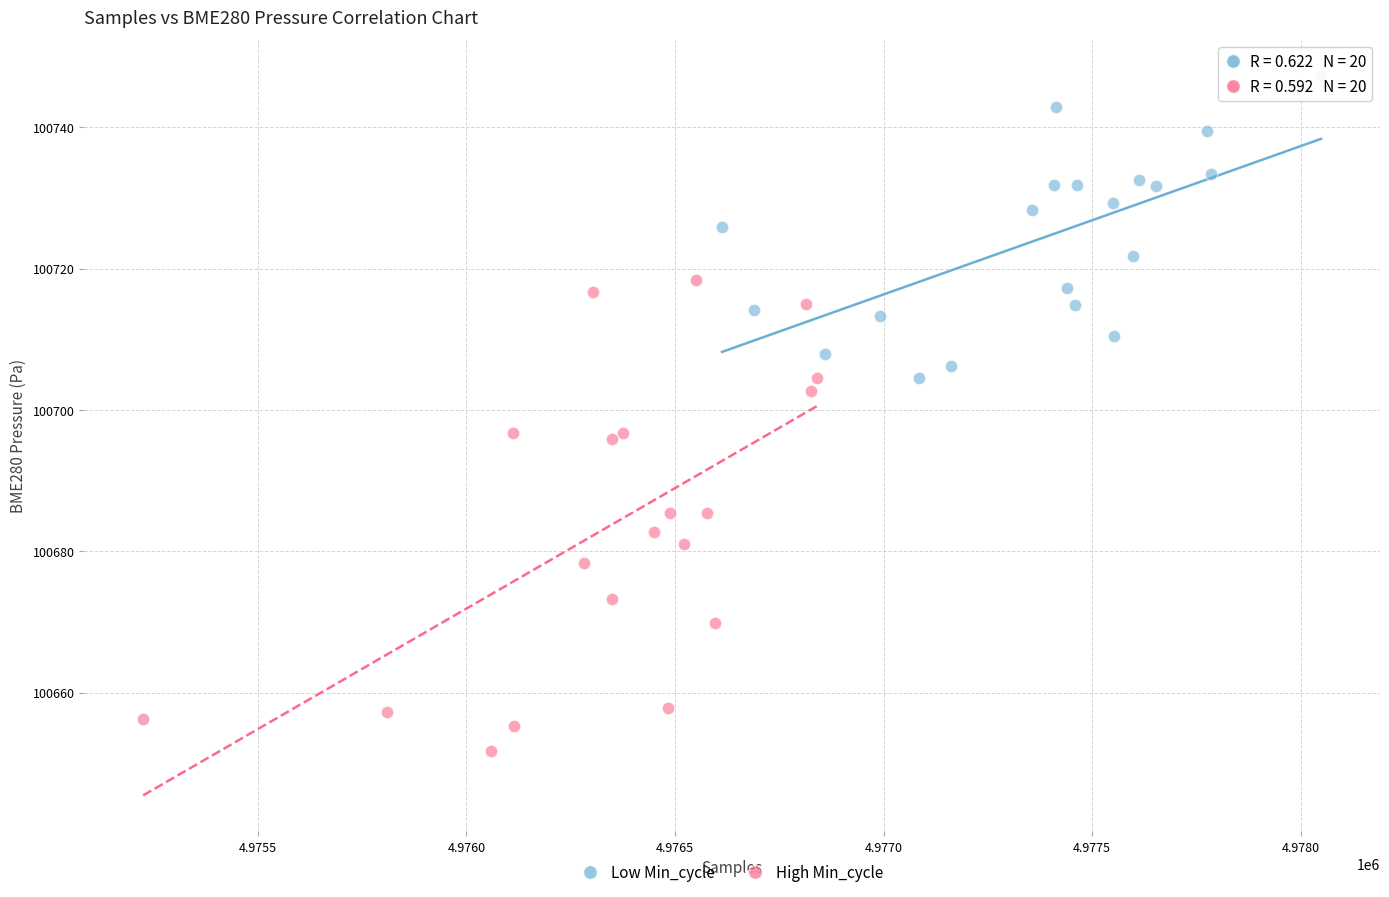

What are all the series names shown in the legend?

Low Min_cycle, High Min_cycle